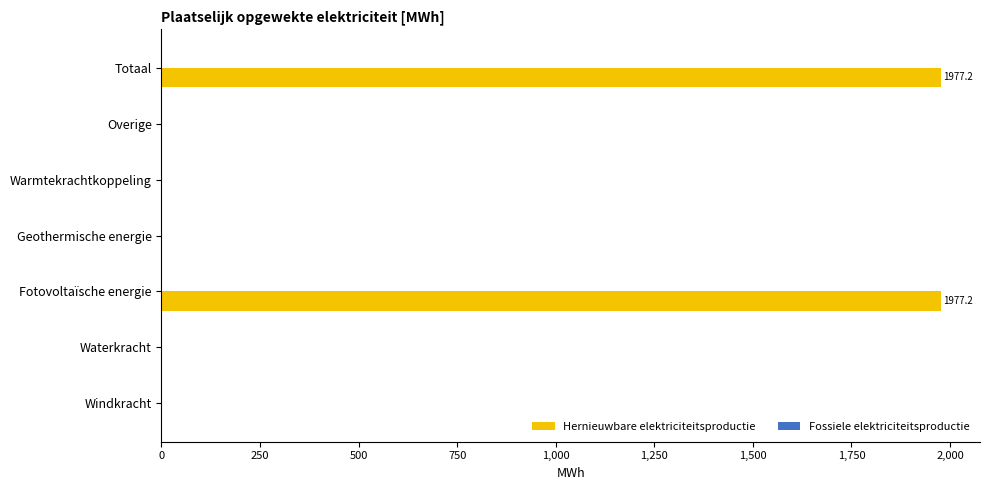

The value at Geothermische energie is -1088.9. True or false?

False